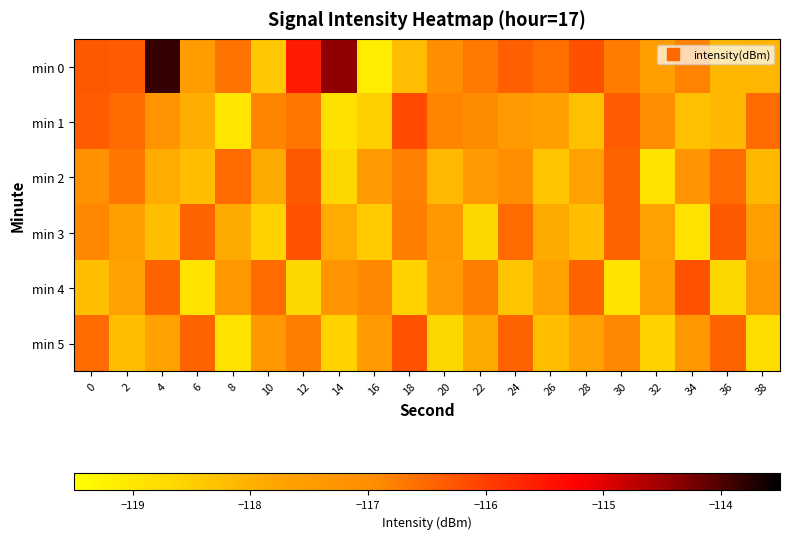

Which series has the largest range (max minus min)?

min 0